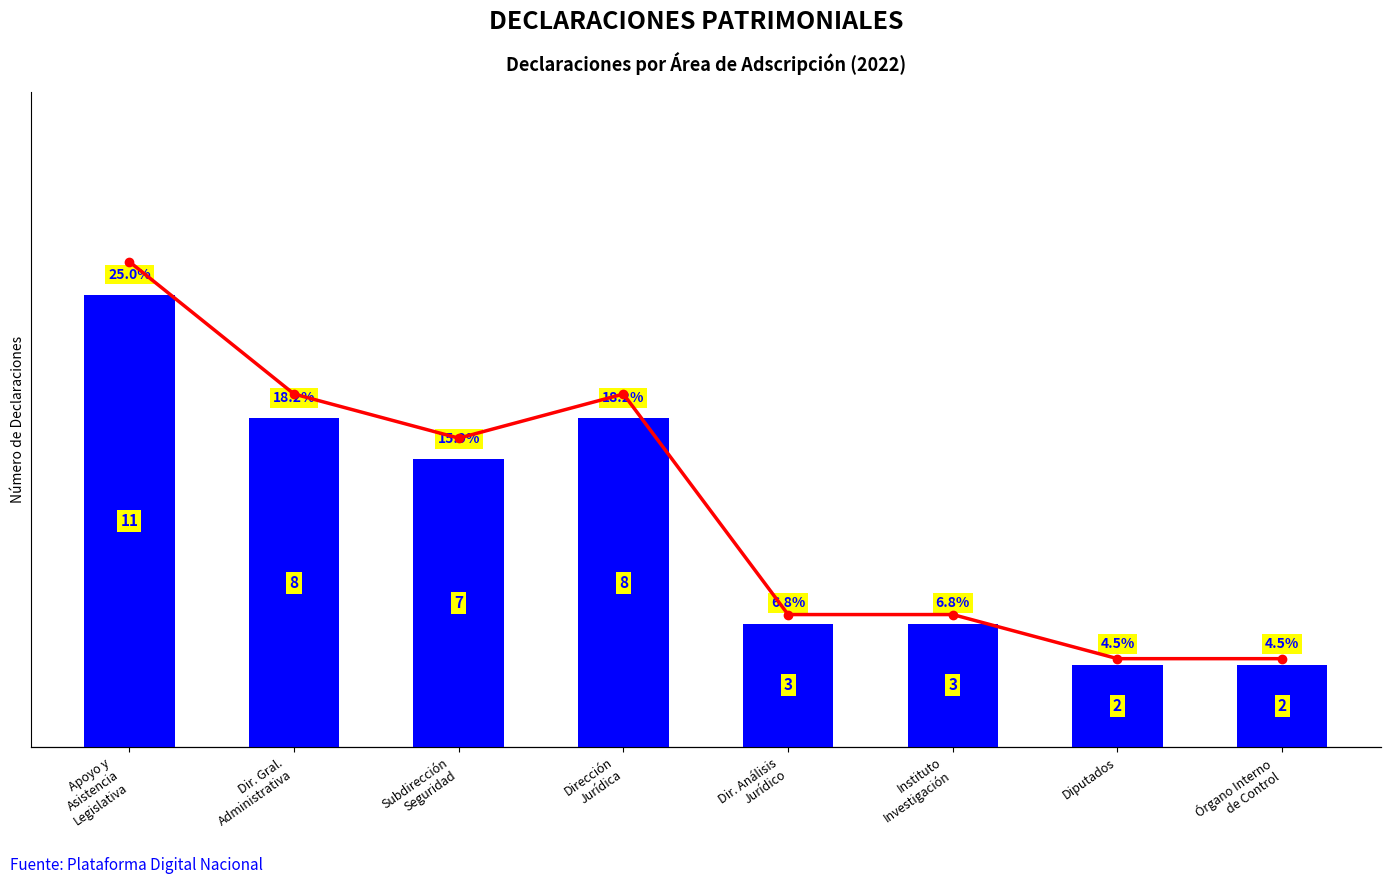

How many groups of bars are there?

8